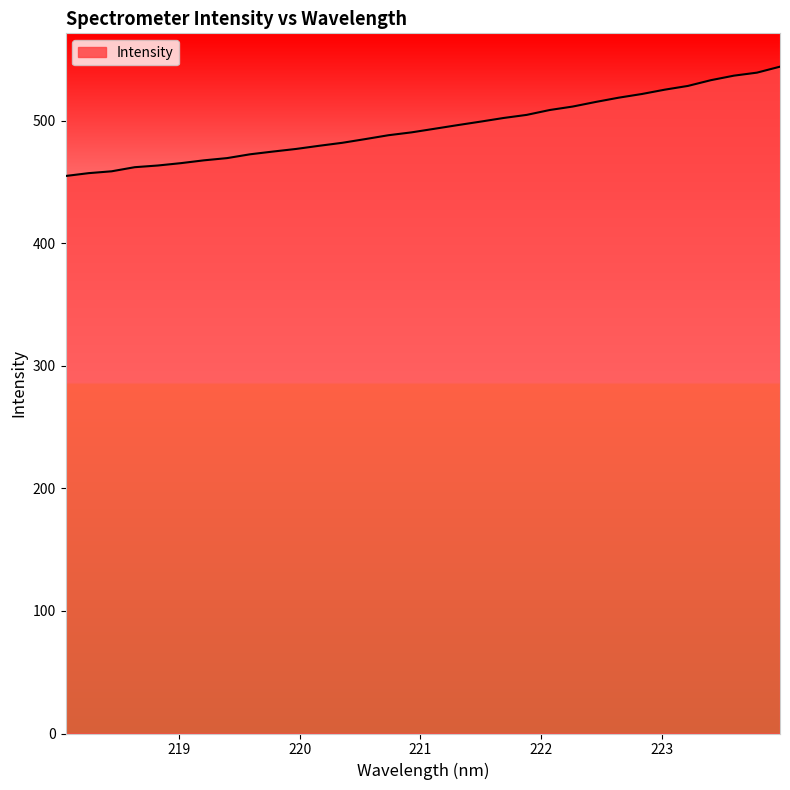

What is the difference between the maximum and minimum values?

89.2